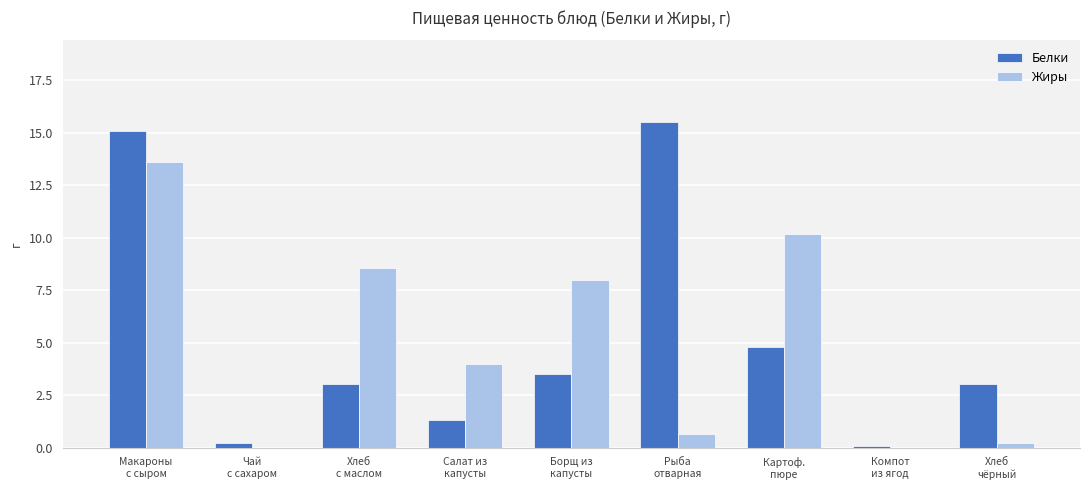

What is the highest value of the Белки series?

15.5